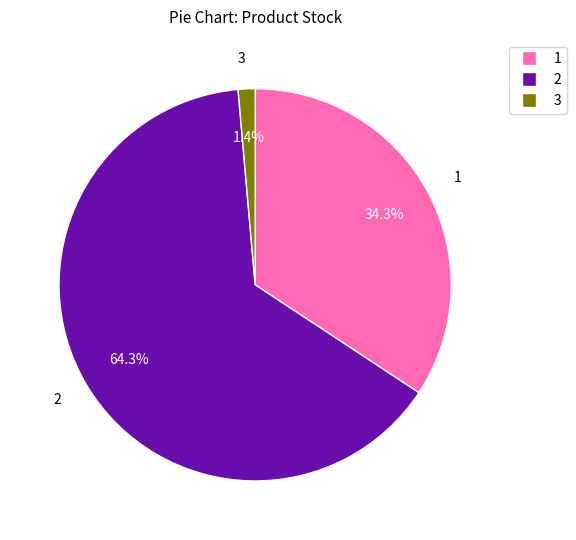

Is there any slice that represents more than half of the pie?

Yes